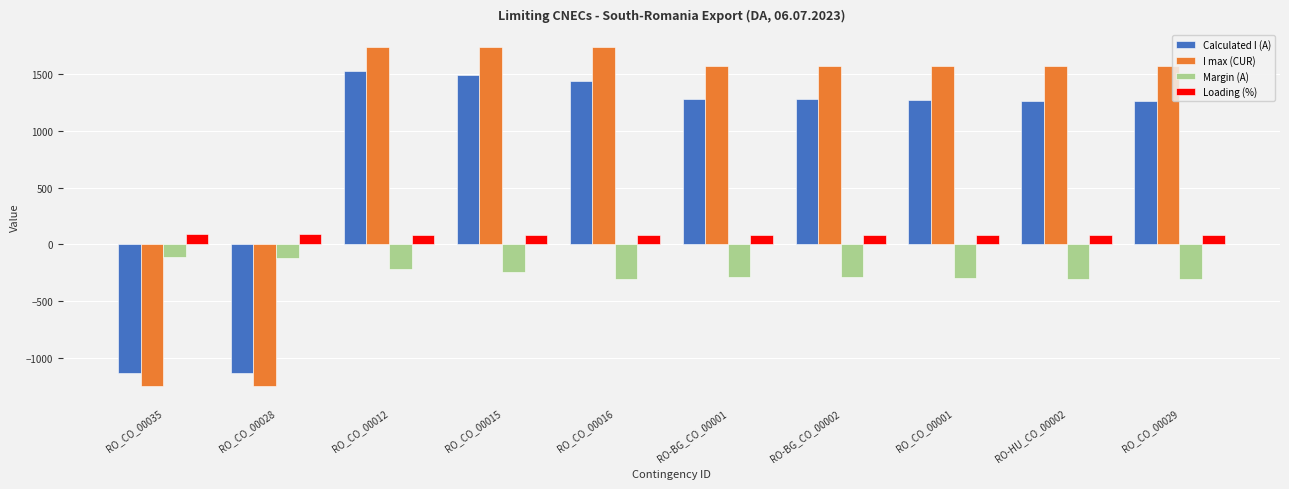

What is the value of the Loading (%) bar at the 5th from the left?

83